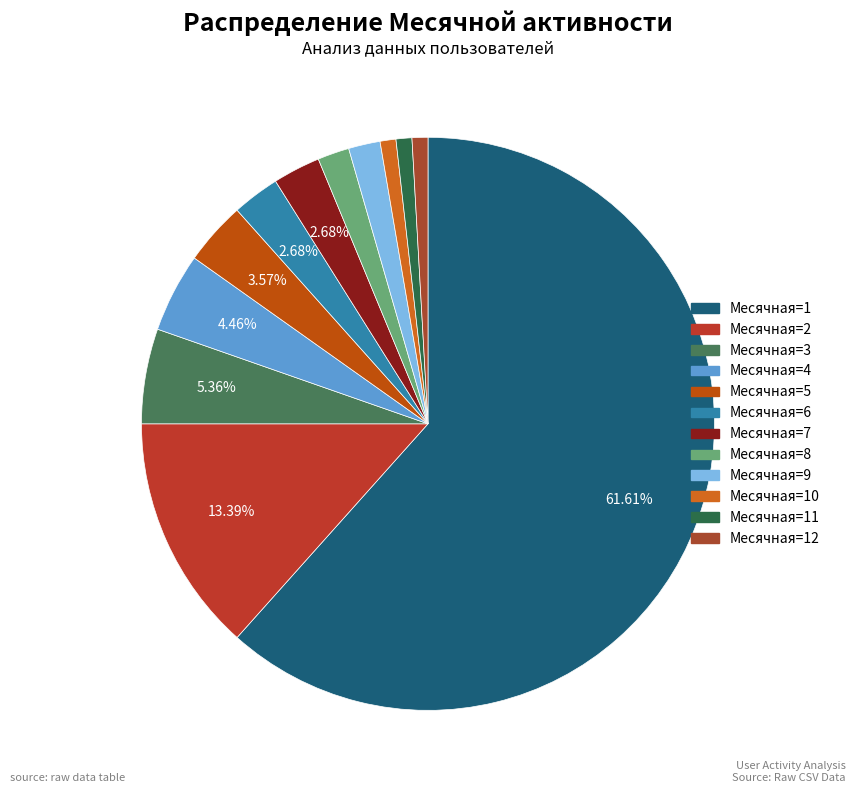

How many segments does this pie chart have?

12